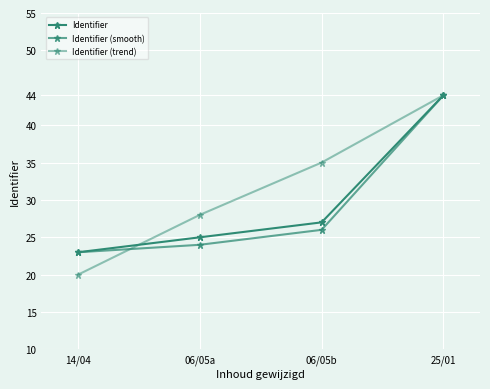

How many values in the Identifier (trend) series are below 2673935?

2